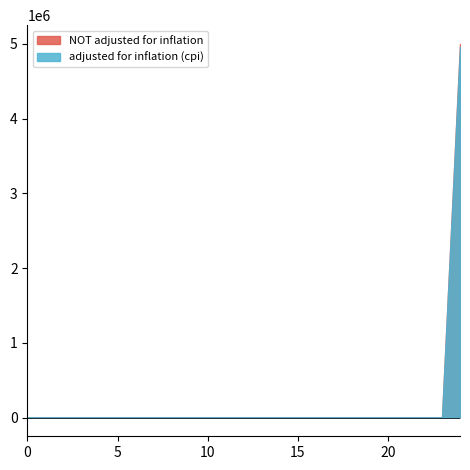

What is the difference between the maximum and minimum values in the adjusted for inflation (cpi) series?

4956186